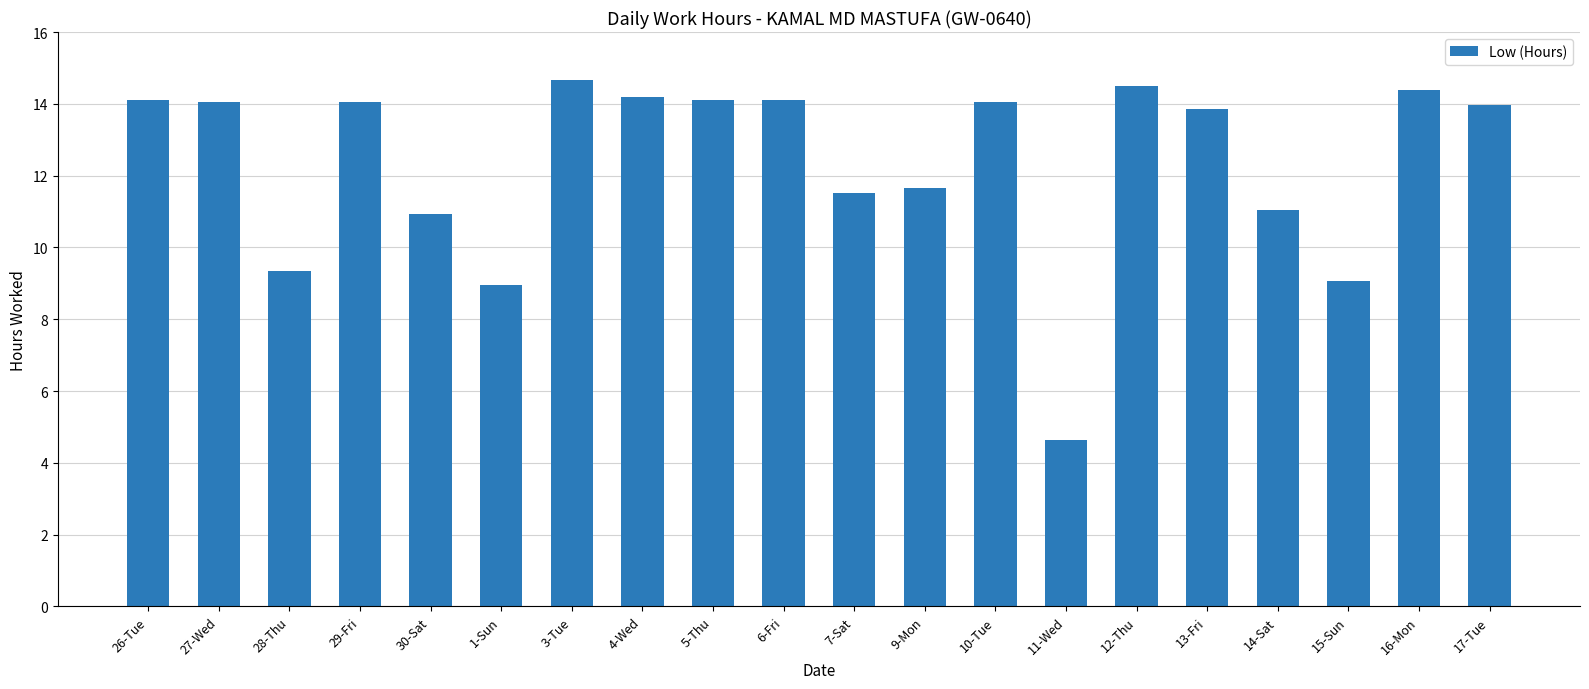

What is the sum of the values at 11-Wed and 9-Mon?

16.3